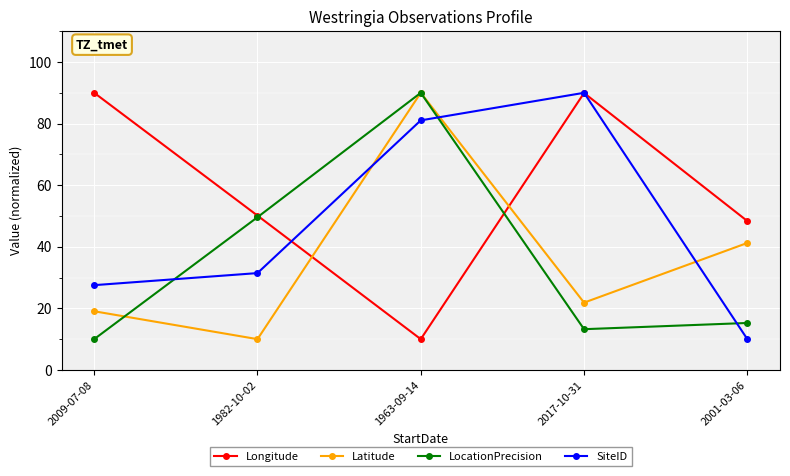

How many lines are shown in the chart?

4